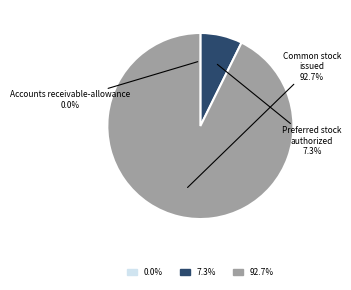

Is there any slice that represents more than half of the pie?

Yes